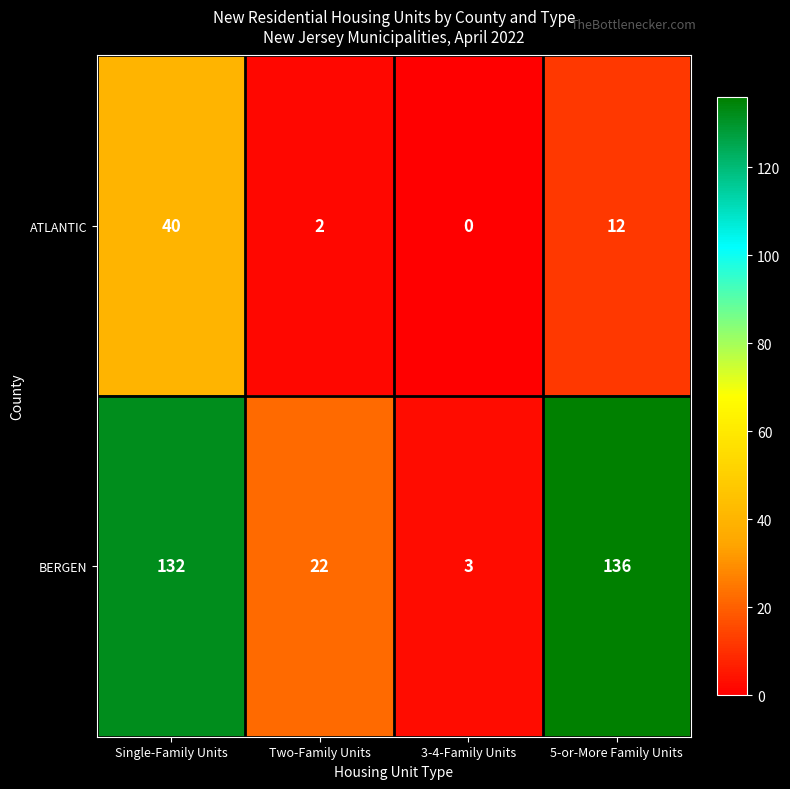

At how many categories does at least one series exceed 14?

3